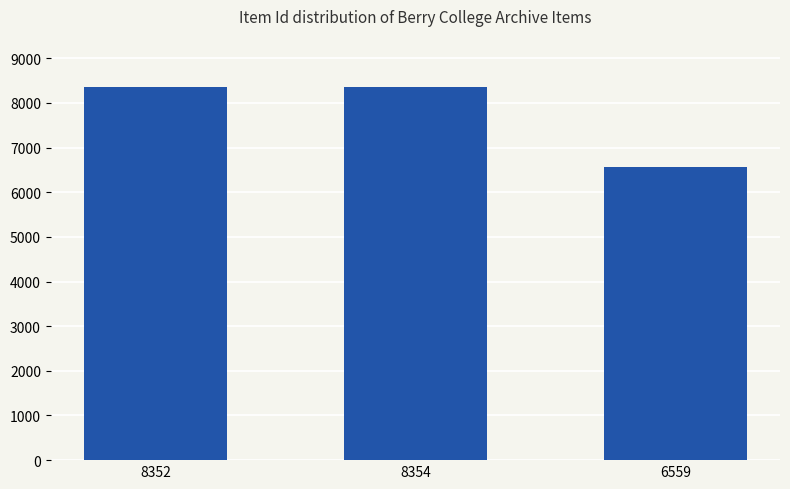

What is the label of the 3rd bar from the left?

6559